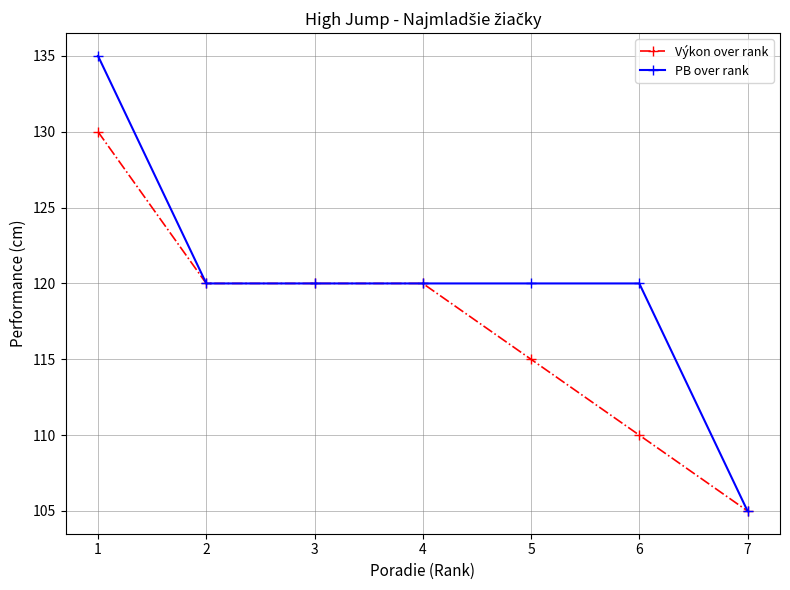

Rank the series by their average value, from lowest to highest.

Výkon over rank, PB over rank